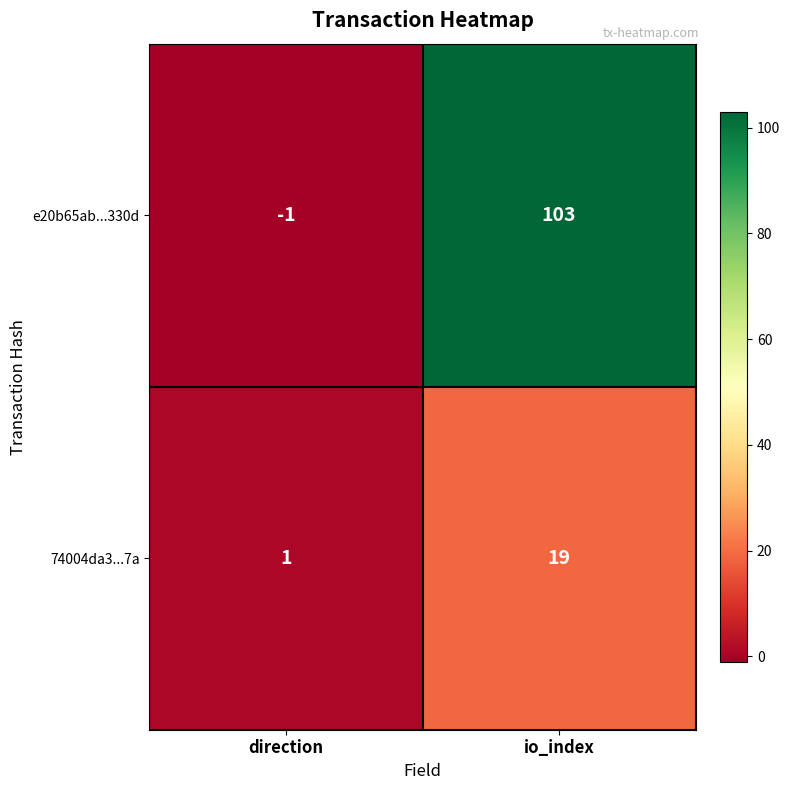

Between direction and io_index, which series saw the biggest shift?

e20b65ab...330d